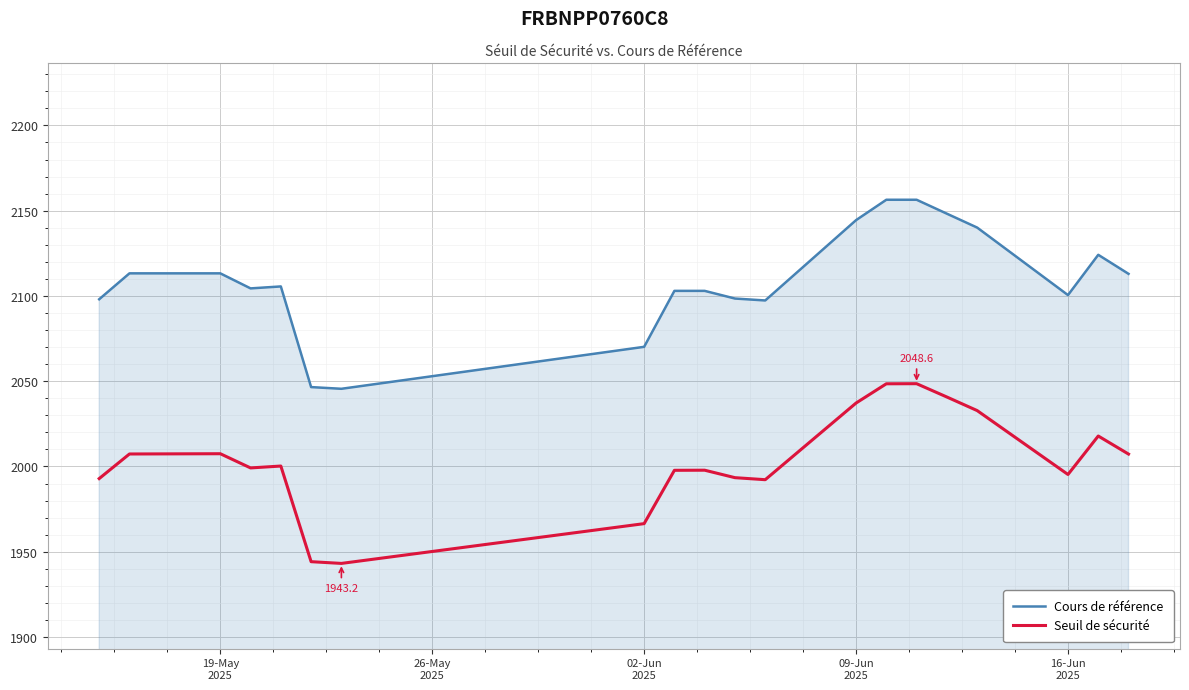

What is the minimum value for Cours de référence?

2045.6